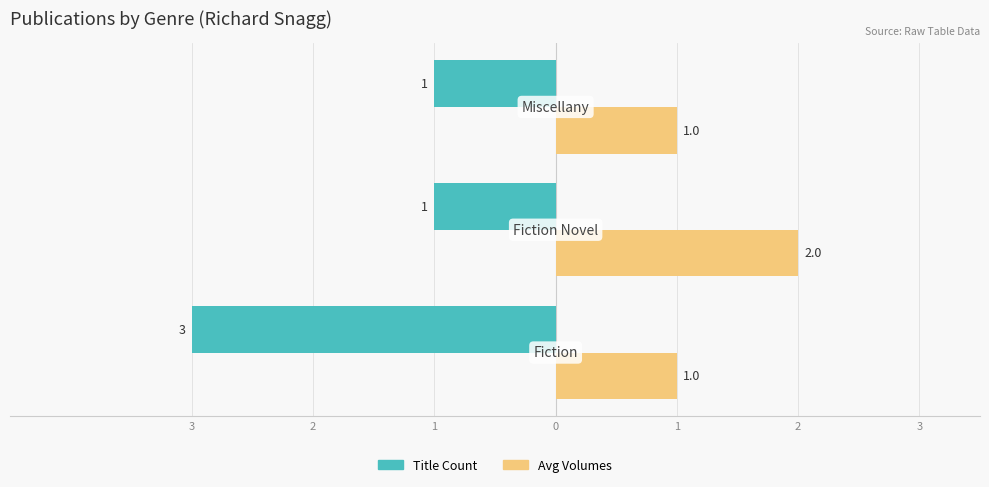

What are all the series names shown in the legend?

Title Count, Avg Volumes